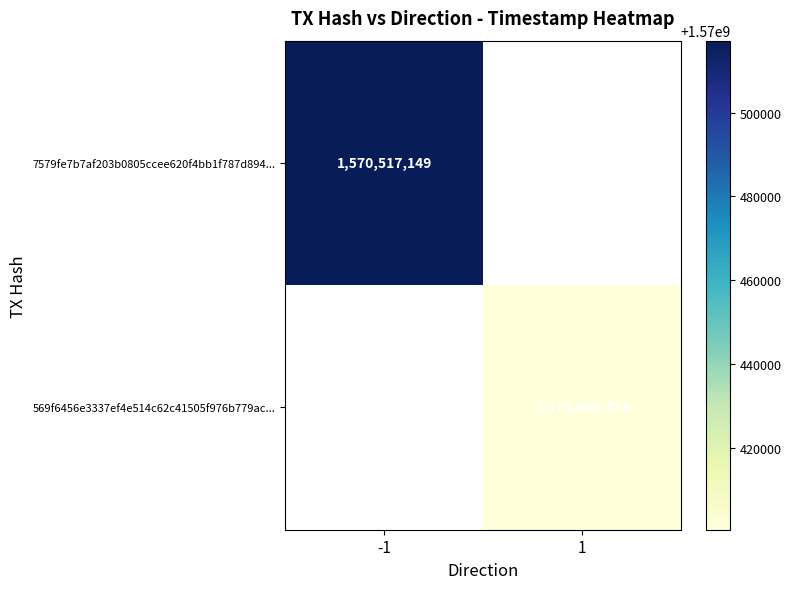

Is it true that 569f6456e3337ef4e514c62c41505f976b779ac... equals 792335482 at 1?

False